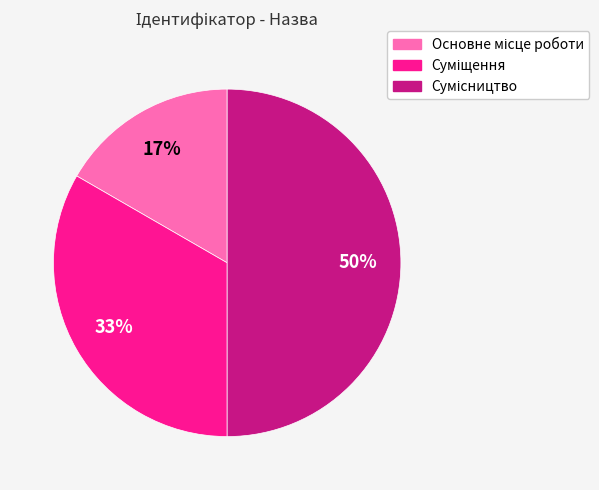

Count the number of slices in the pie.

3